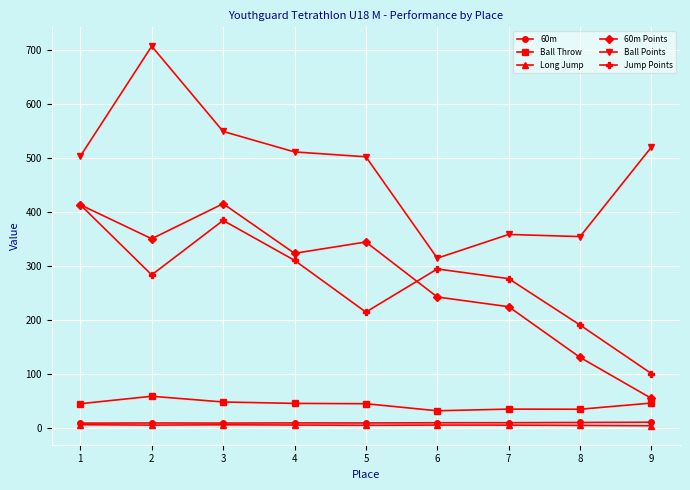

What is the sum of all Ball Points values?

4318.0